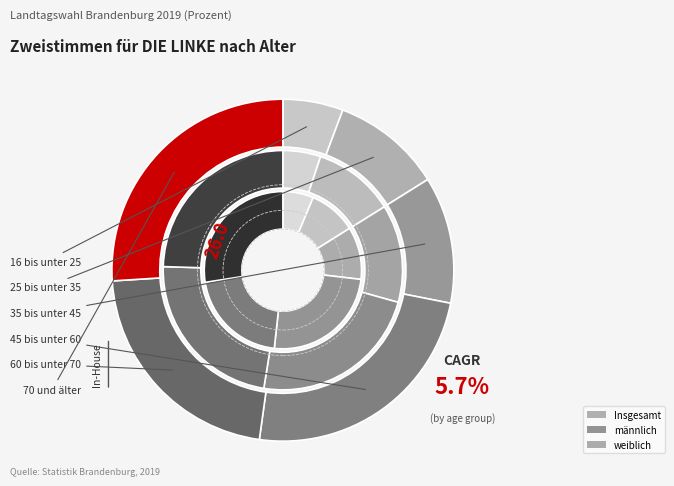

Is there any slice that represents more than half of the pie?

No